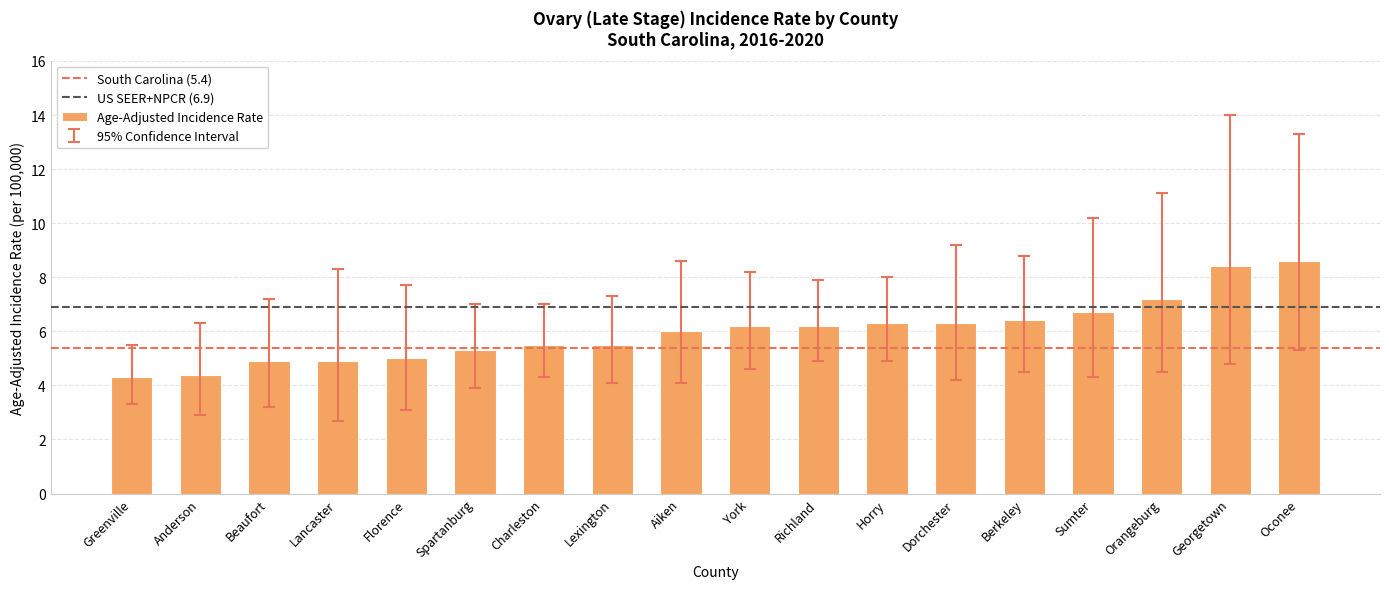

How many series are shown in this chart?

1